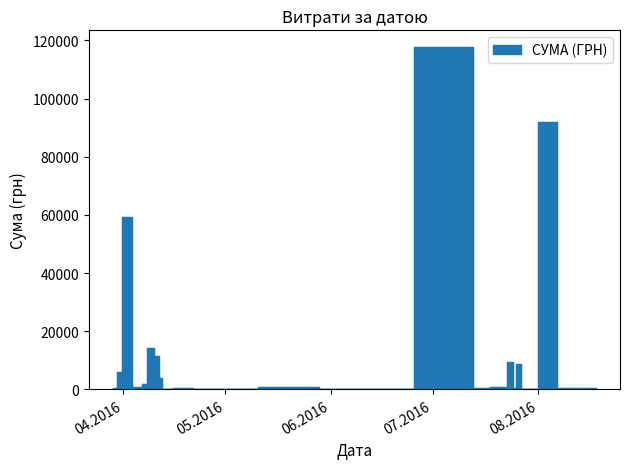

How many points are higher than both their immediate neighbors (excluding endpoints)?

14